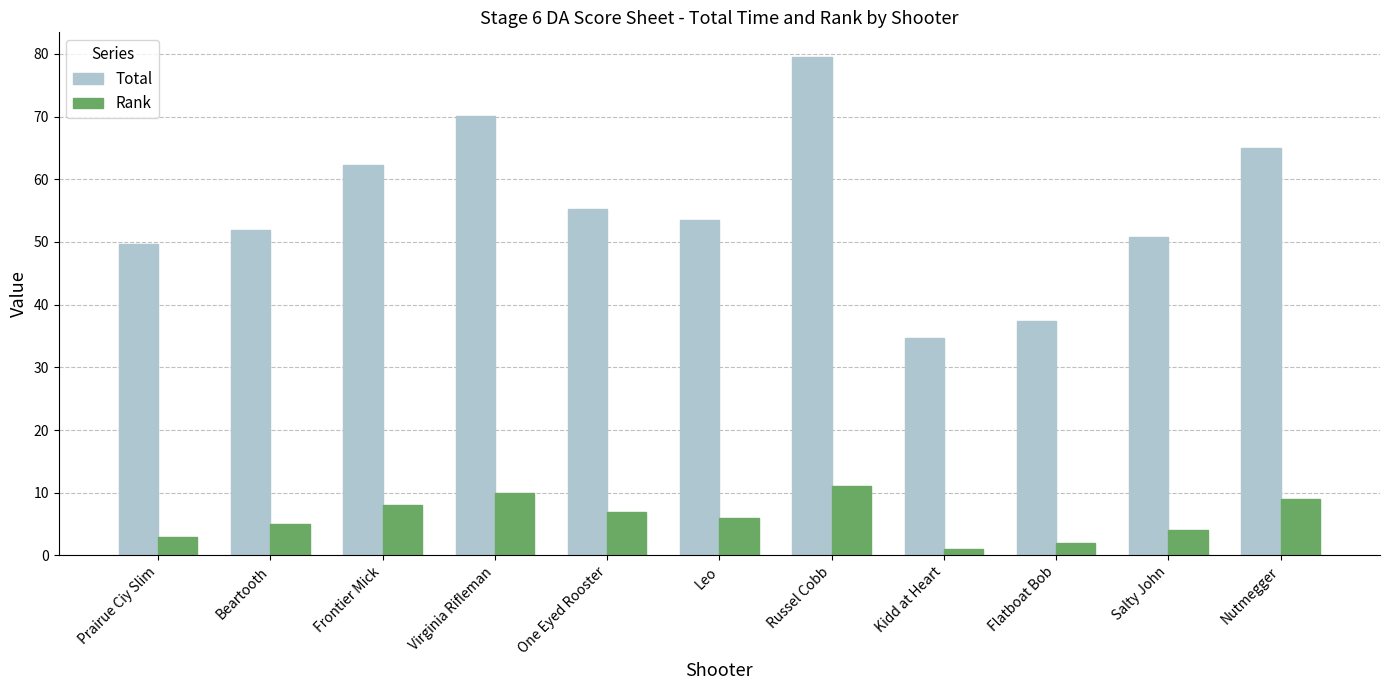

List the series in order of their overall mean, highest first.

Total, Rank